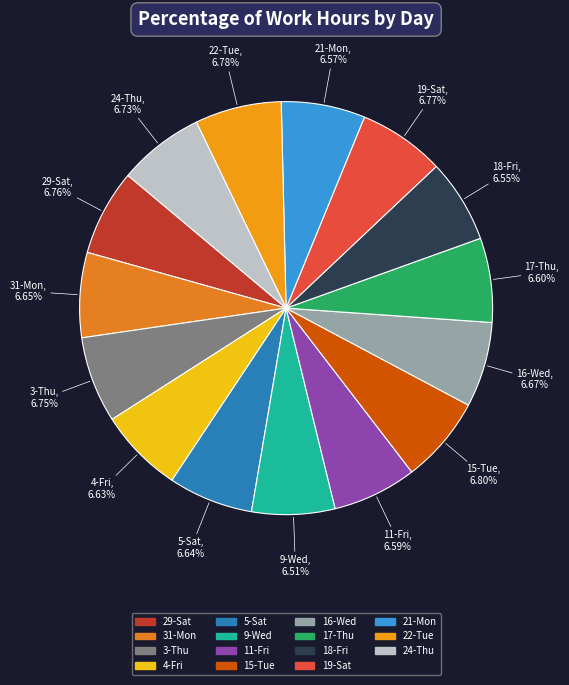

What is the ratio of the value at 11-Fri to the value at 4-Fri?

1.0